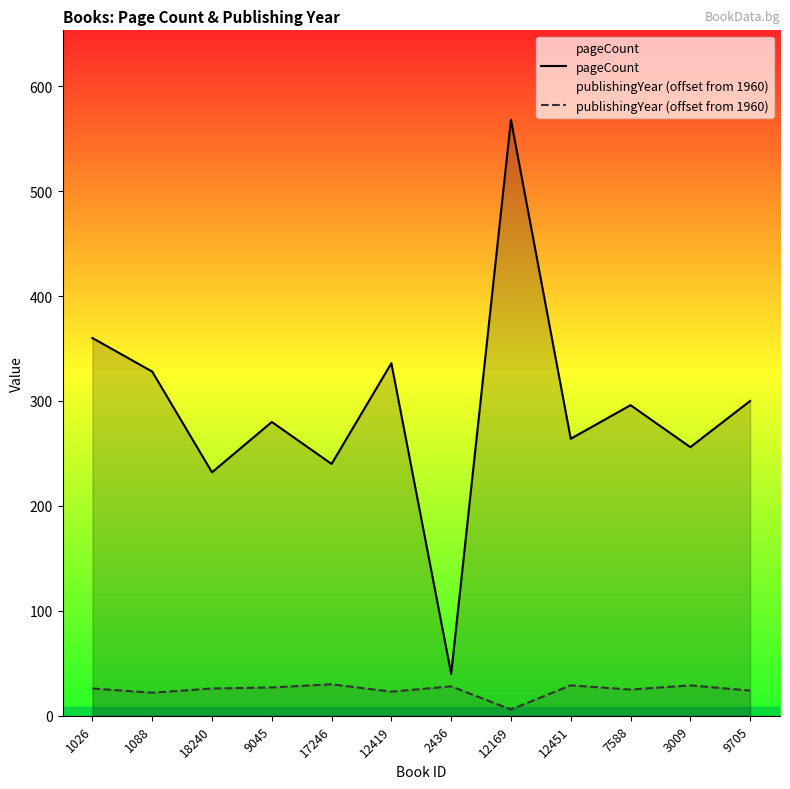

Where does the pageCount series first go above 296?

1026